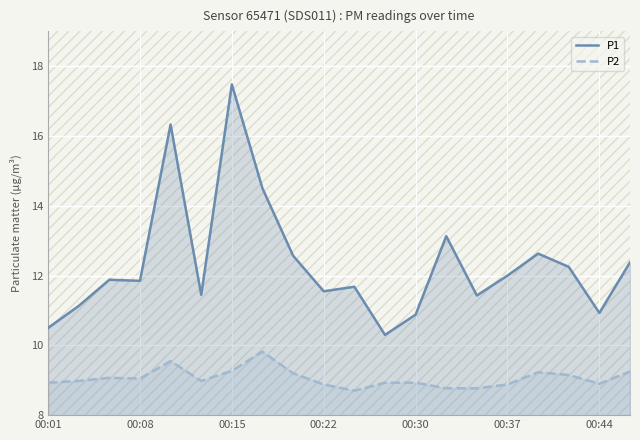

In P1, how many points are lower than both neighbors (excluding endpoints)?

6